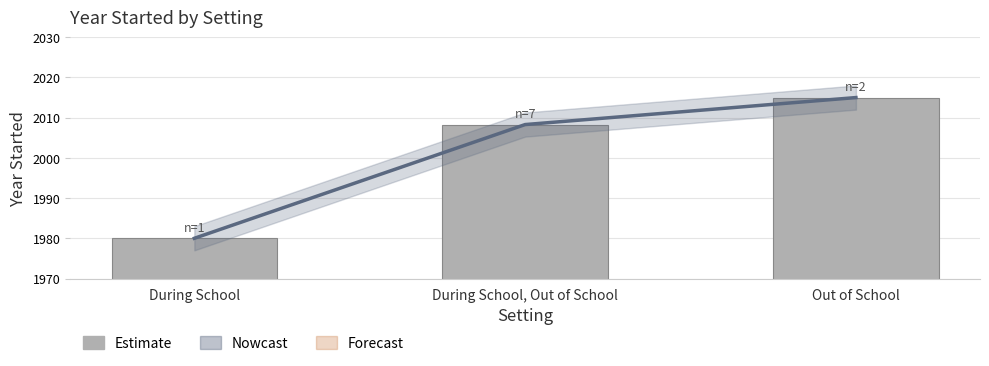

At which category does the chart reach its peak across all series?

Out of School